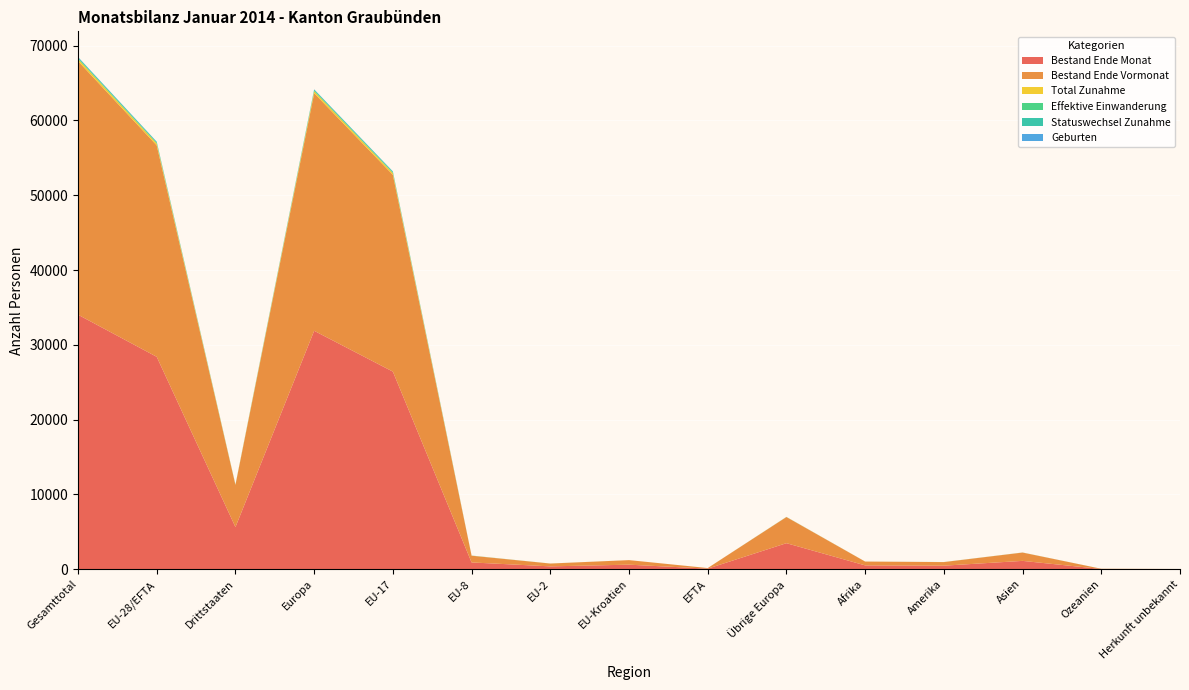

Reading left to right, what are all the values shown in this chart?

Bestand Ende Monat: 34030	28396	5634	31878	26419	908	382	608	79	3482	514	475	1116	31	16
Bestand Ende Vormonat: 33907	28272	5635	31765	26309	898	377	609	79	3493	508	478	1111	30	15
Total Zunahme: 289	254	35	268	238	12	3	1	0	14	6	5	8	1	1
Effektive Einwanderung: 91	81	10	86	76	3	2	0	0	5	0	3	2	0	0
Statuswechsel Zunahme: 142	134	8	137	124	9	1	0	0	3	1	2	2	0	0
Geburten: 32	26	6	29	26	0	0	0	0	3	1	0	1	1	0